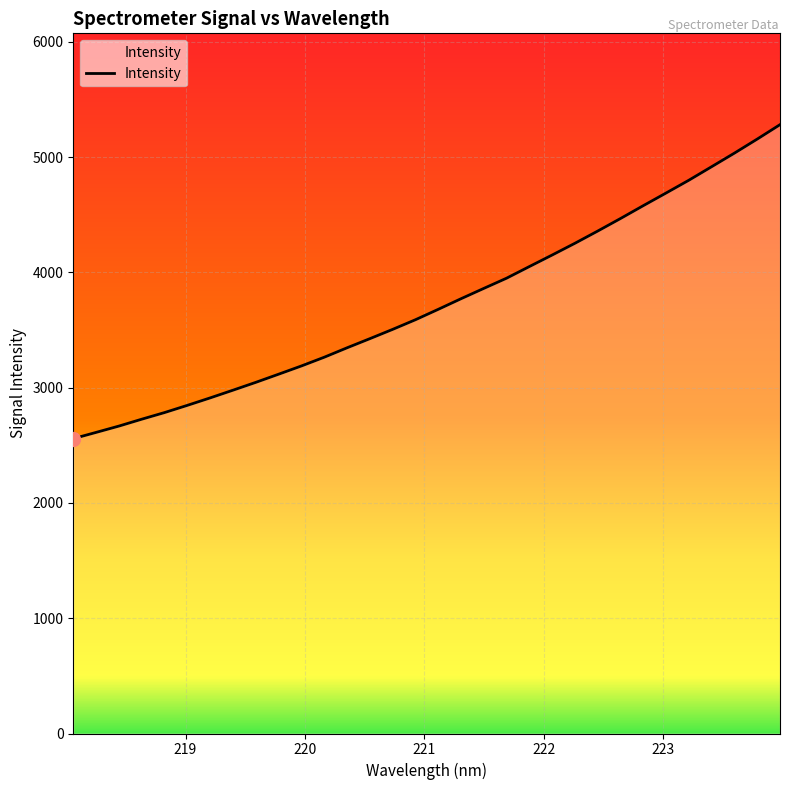

How many values are below 3679?

16